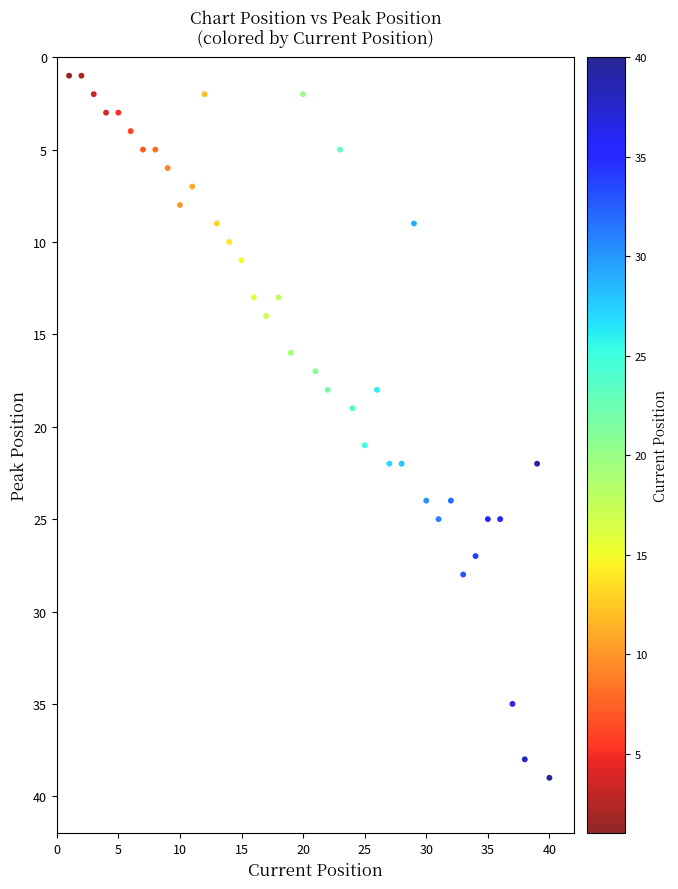

What is the range of X values (max minus min)?

39